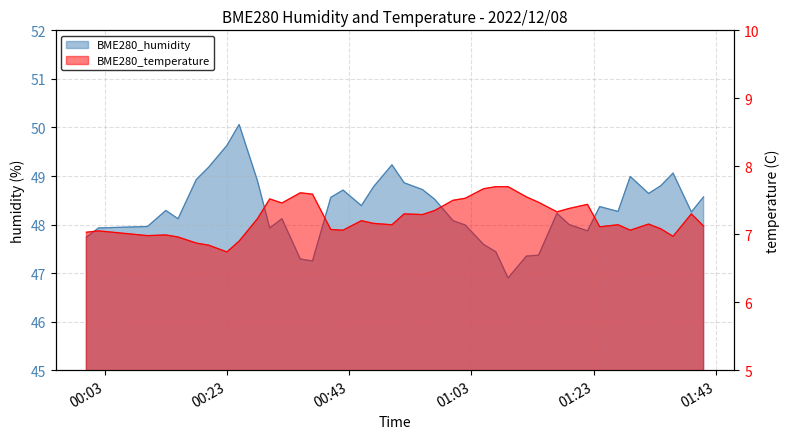

What is the sum of all BME280_humidity values?

1932.9